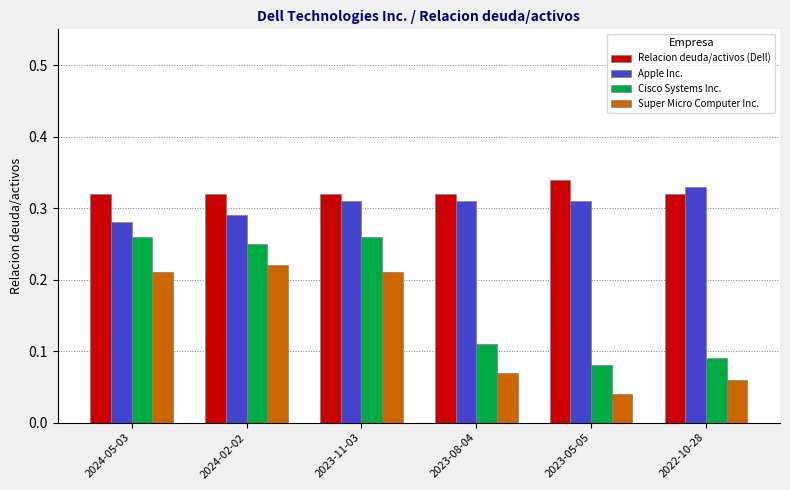

How many Apple Inc. values are between 0 and 1?

6